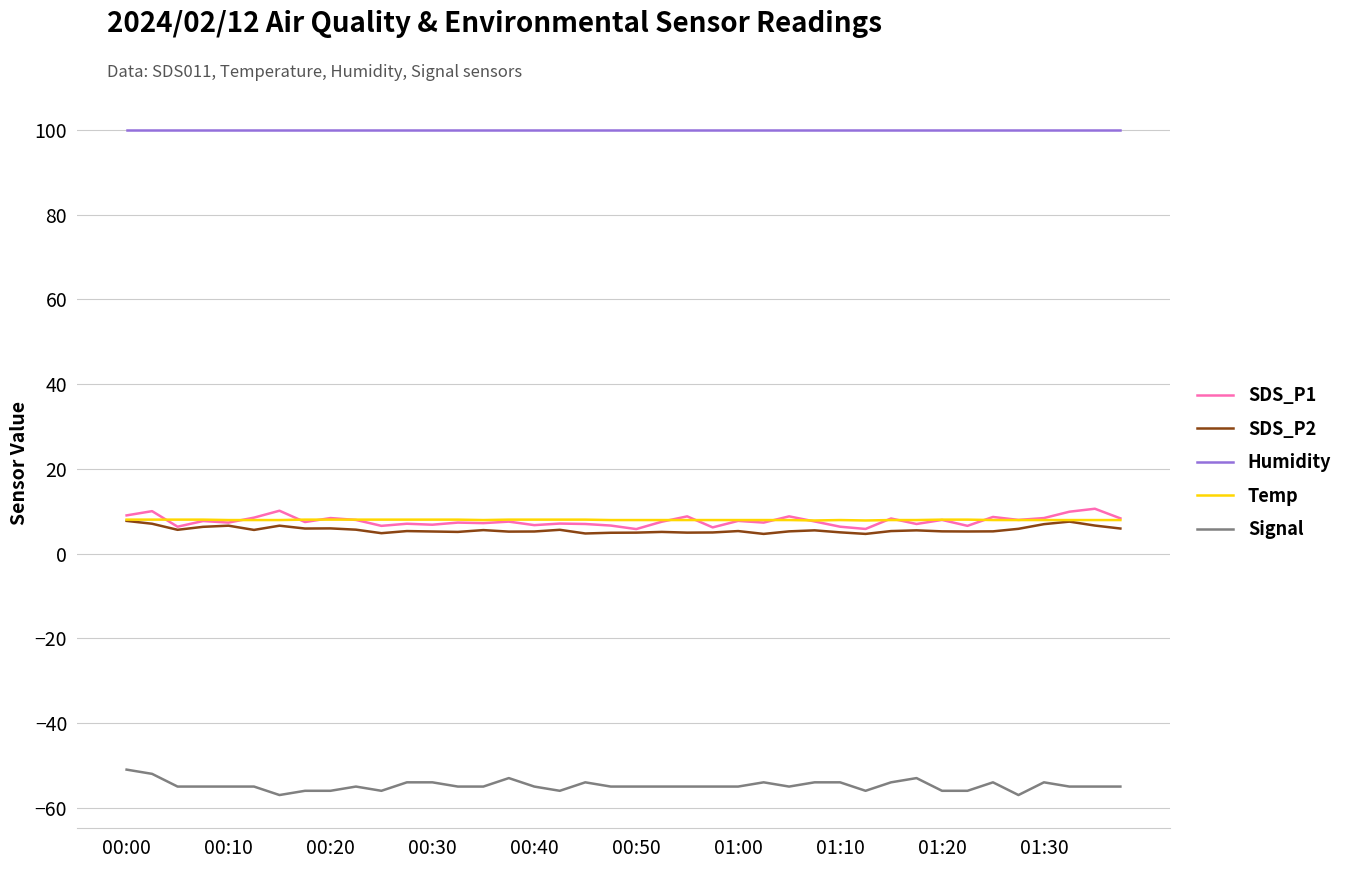

True or false: Signal and SDS_P1 cross at least once.

False